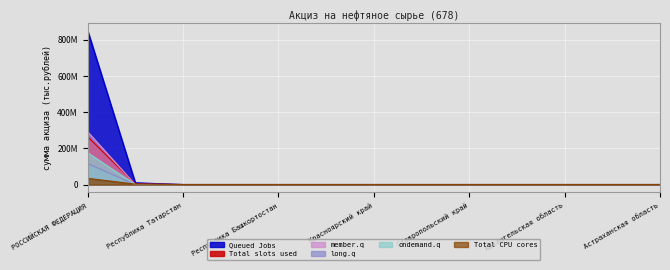

True or false: long.q and ondemand.q cross at least once.

True